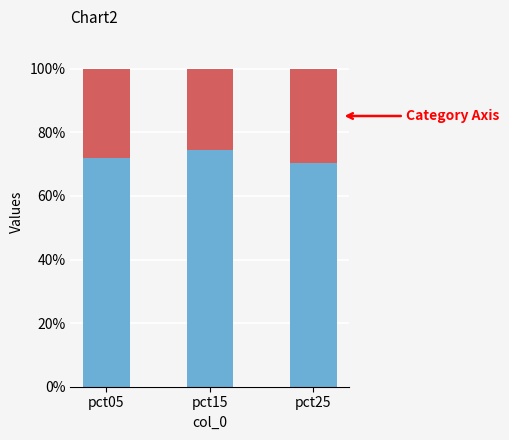

What is the total value across all series at pct25?

100.0